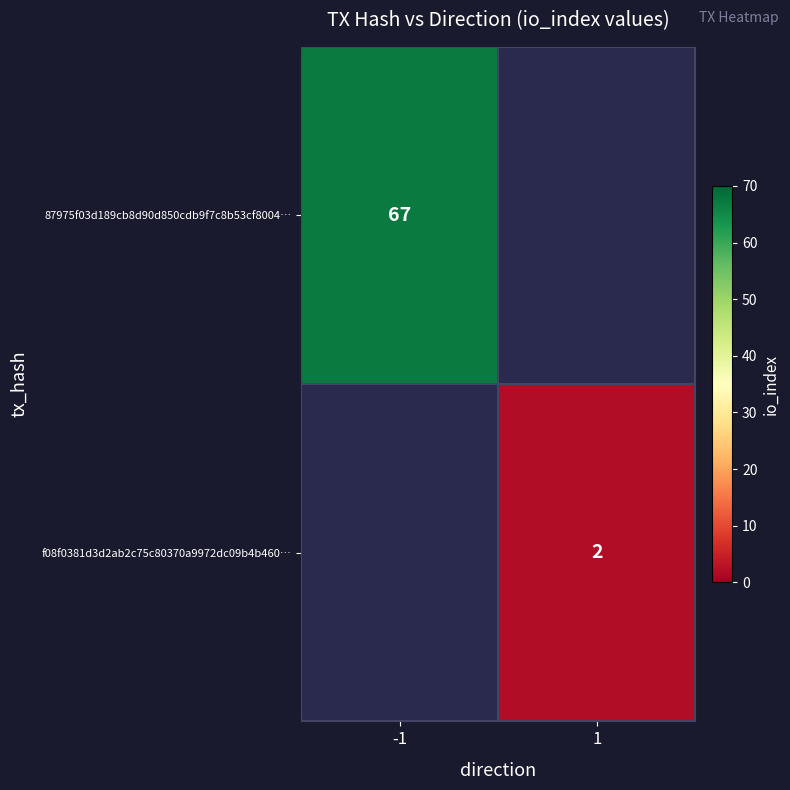

The f08f0381d3d2ab2c75c80370a9972dc09b4b460… series shows 3 at 1. True or false?

False